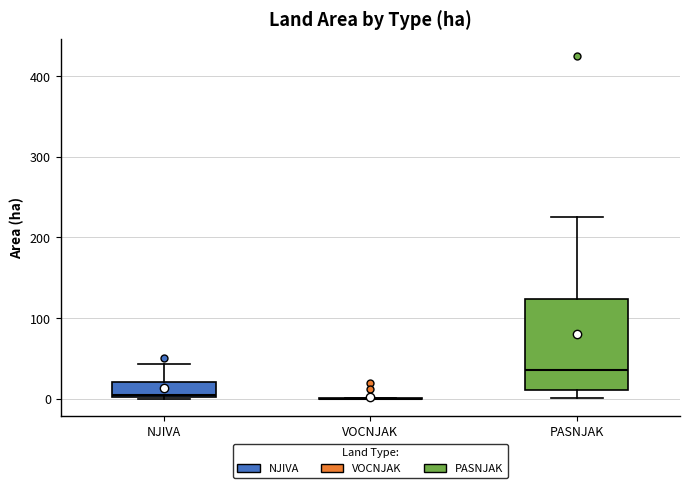

Where is the lower edge of the box for NJIVA on the y-axis? The values are not printed on the chart, so give them approximately, as read against the axis.

0